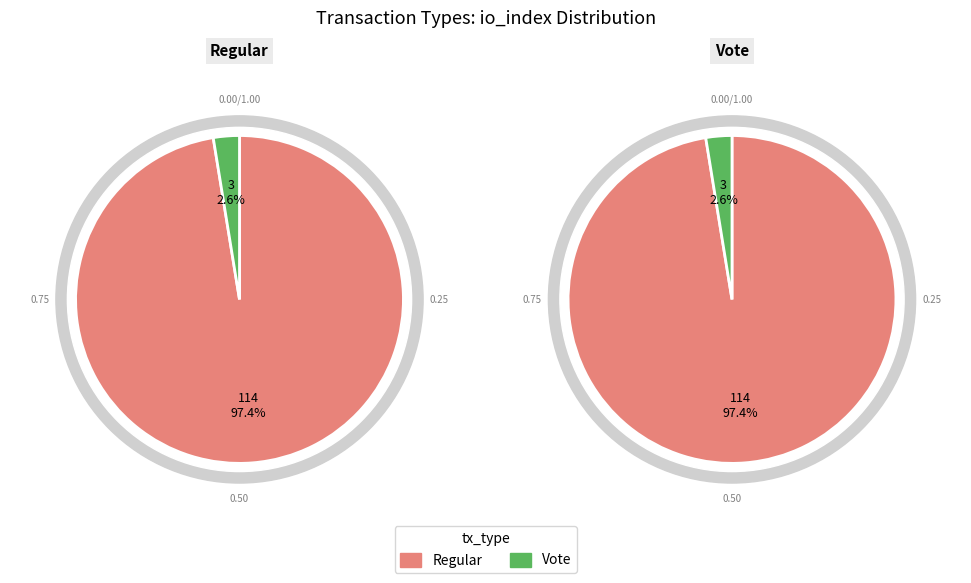

Rank the categories by value from lowest to highest.

Vote, Regular